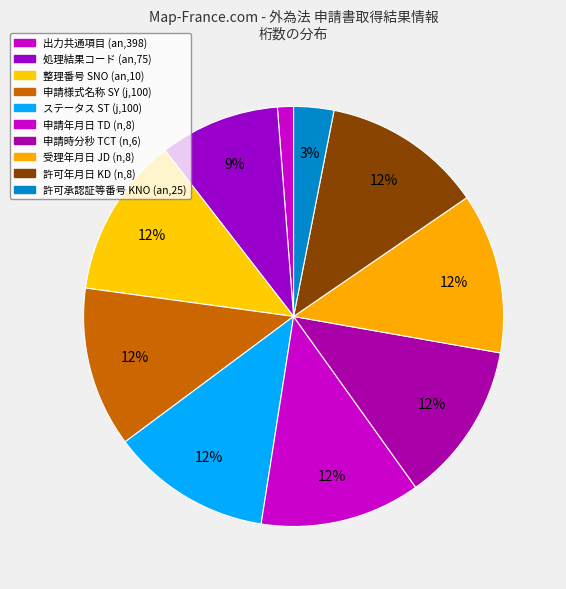

How many segments does this pie chart have?

10